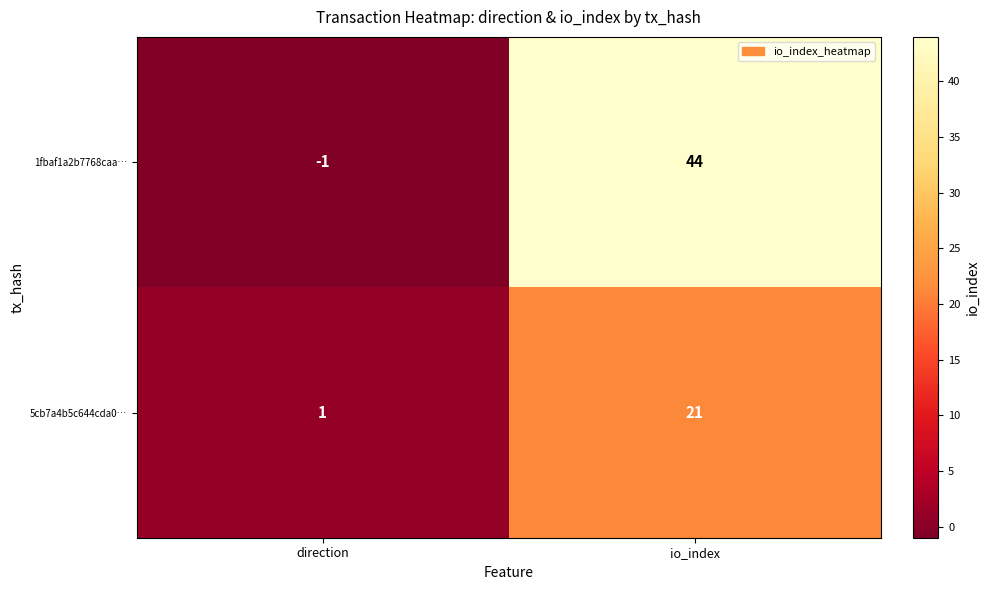

What is the sum of all 1fbaf1a2b7768caa… values?

43